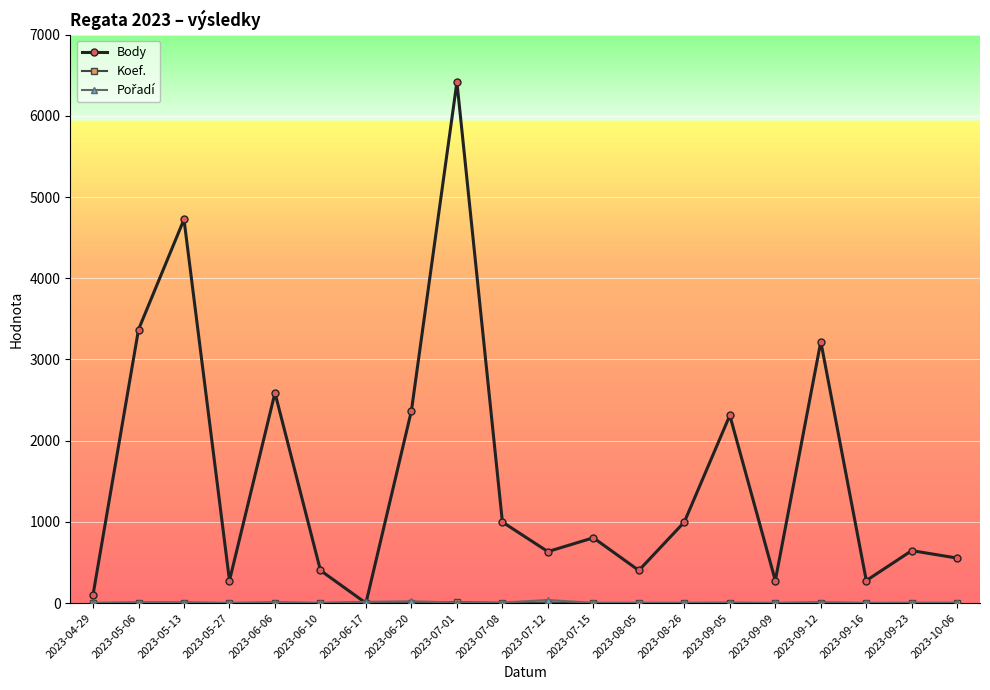

What is the label of the 15th point from the right?

2023-06-10